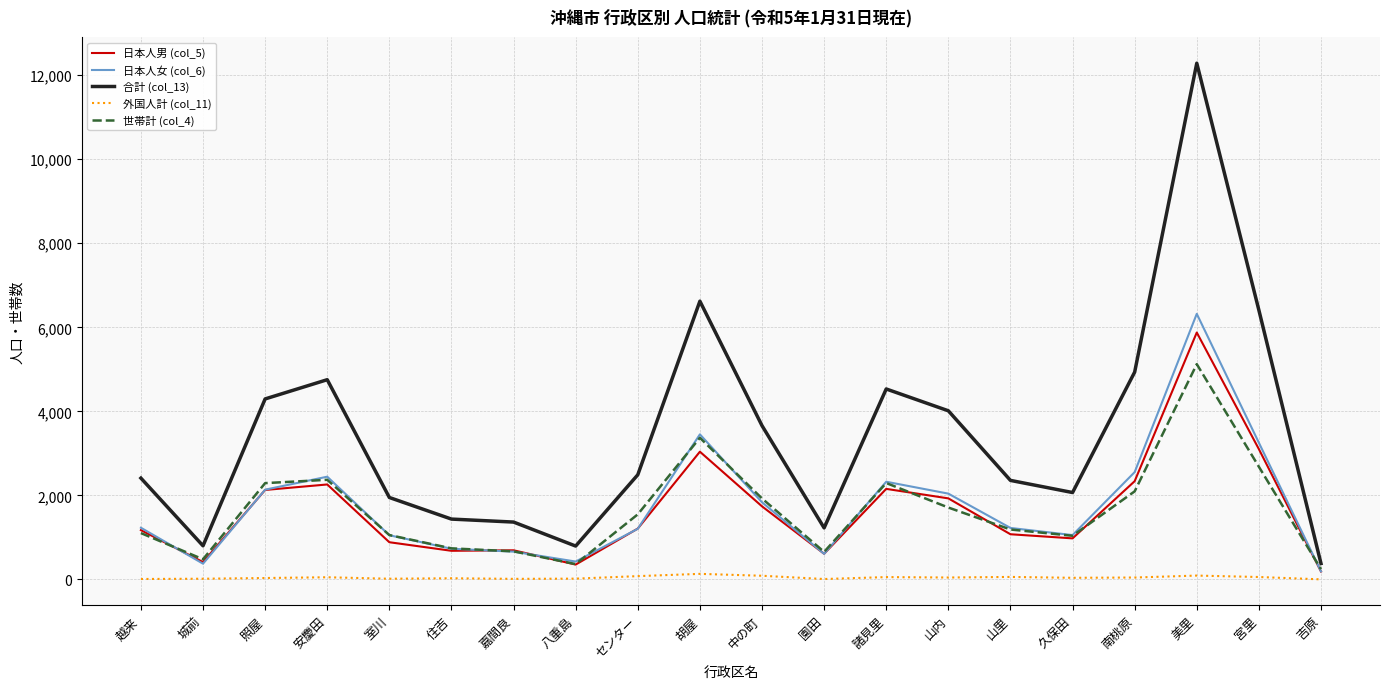

True or false: 日本人男 (col_5) and 合計 (col_13) intersect in this chart.

False